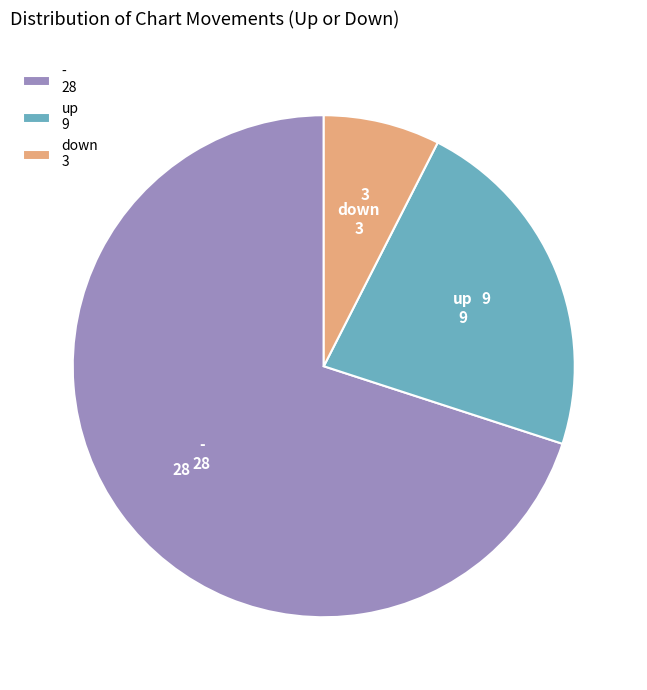

Is it true that up 9 is 22% of the pie?

True